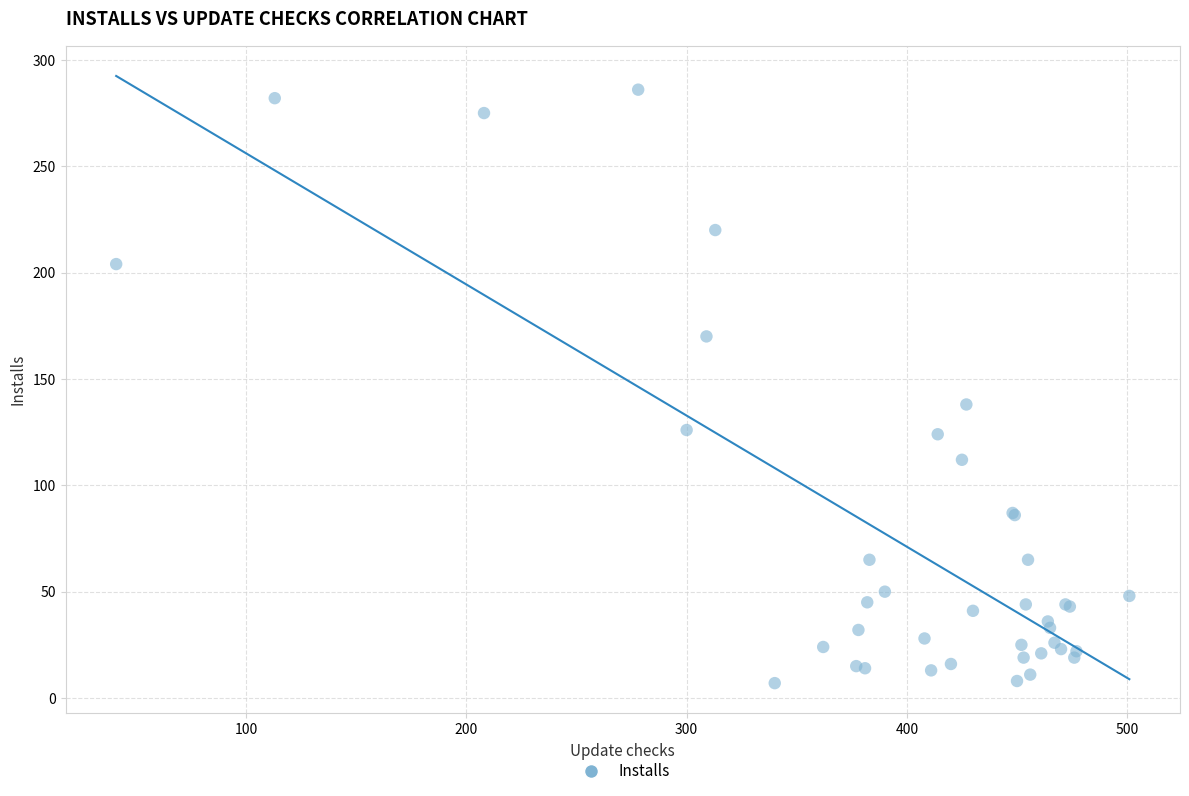

What Y value in the scatter plot is closest to 146?

138